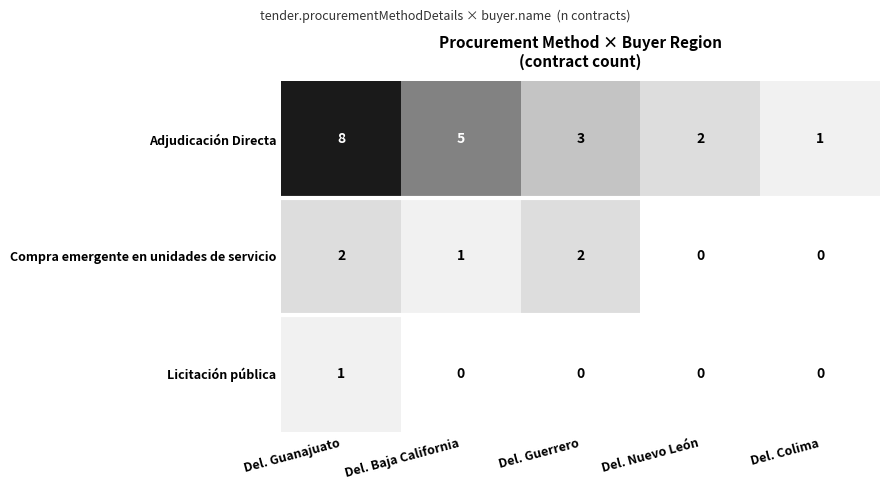

Is it true that Licitación pública equals 0 at Del. Nuevo León?

True